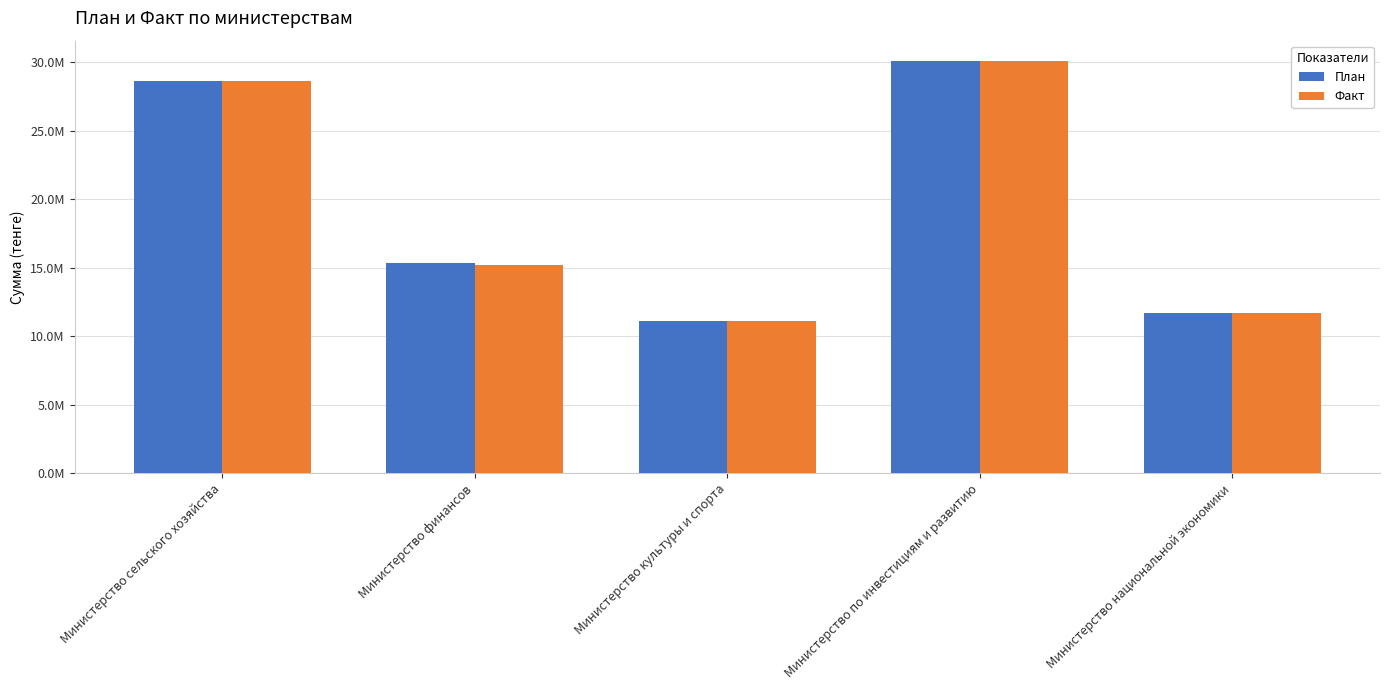

Does the chart contain stacked bars?

No